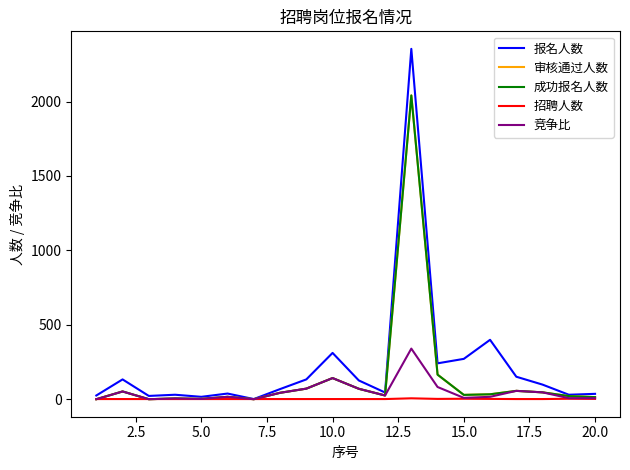

What is the value of the 成功报名人数 point at the 2nd from the left?

52